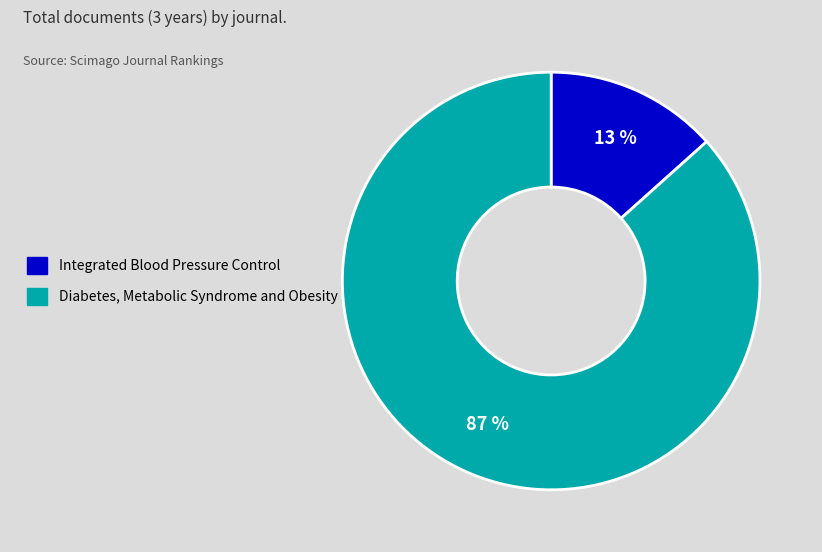

Is there any slice that represents more than half of the pie?

Yes